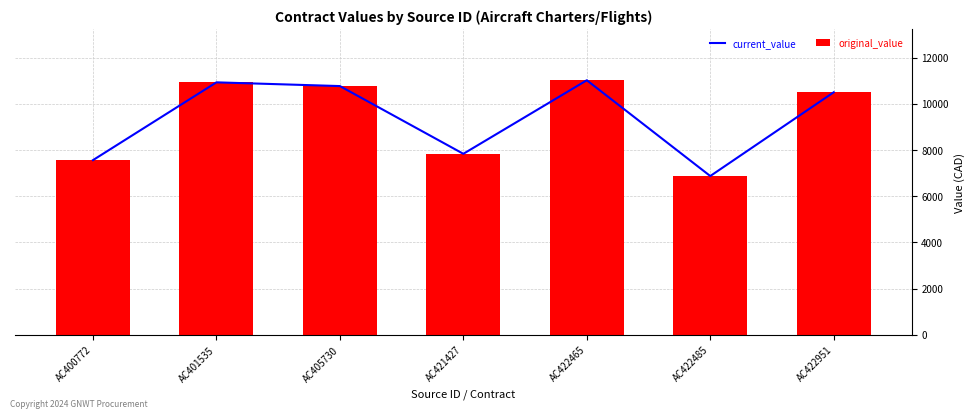

Reading right to left, extract all data points from this chart.

current_value: AC422951=10499.9	AC422485=6873.7	AC422465=11020.1	AC421427=7836.0	AC405730=10768.2	AC401535=10929.5	AC400772=7562.2
original_value: AC422951=10499.9	AC422485=6873.7	AC422465=11020.1	AC421427=7836.0	AC405730=10768.2	AC401535=10929.5	AC400772=7562.2